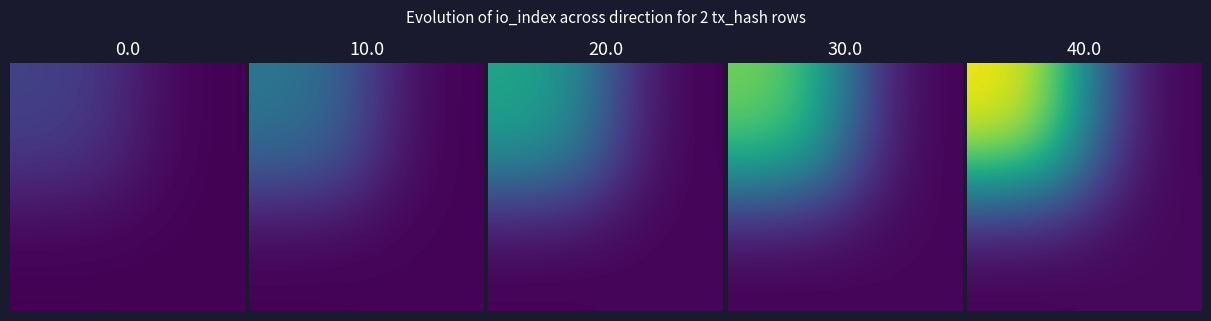

At how many categories does at least one series exceed 432?

1